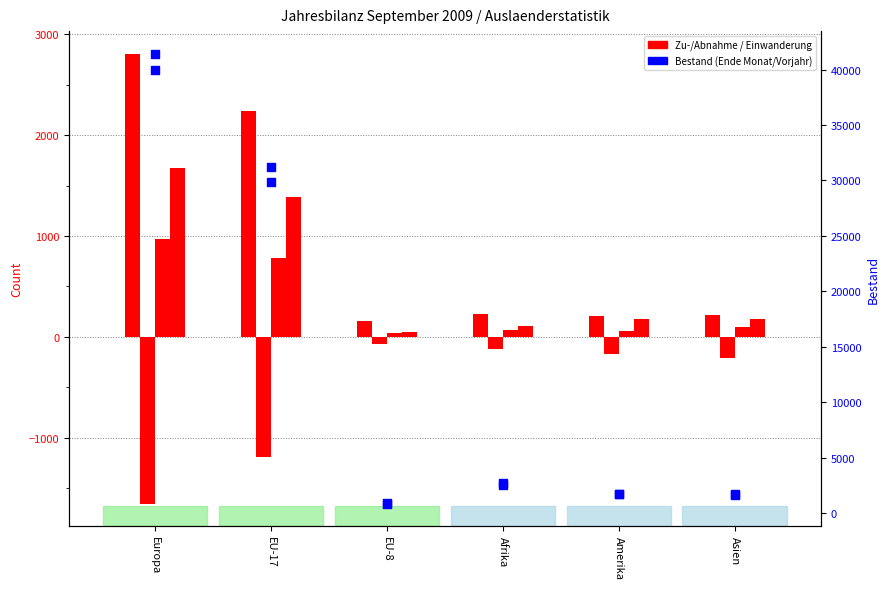

At which category is the sum across all series the highest?

Europa